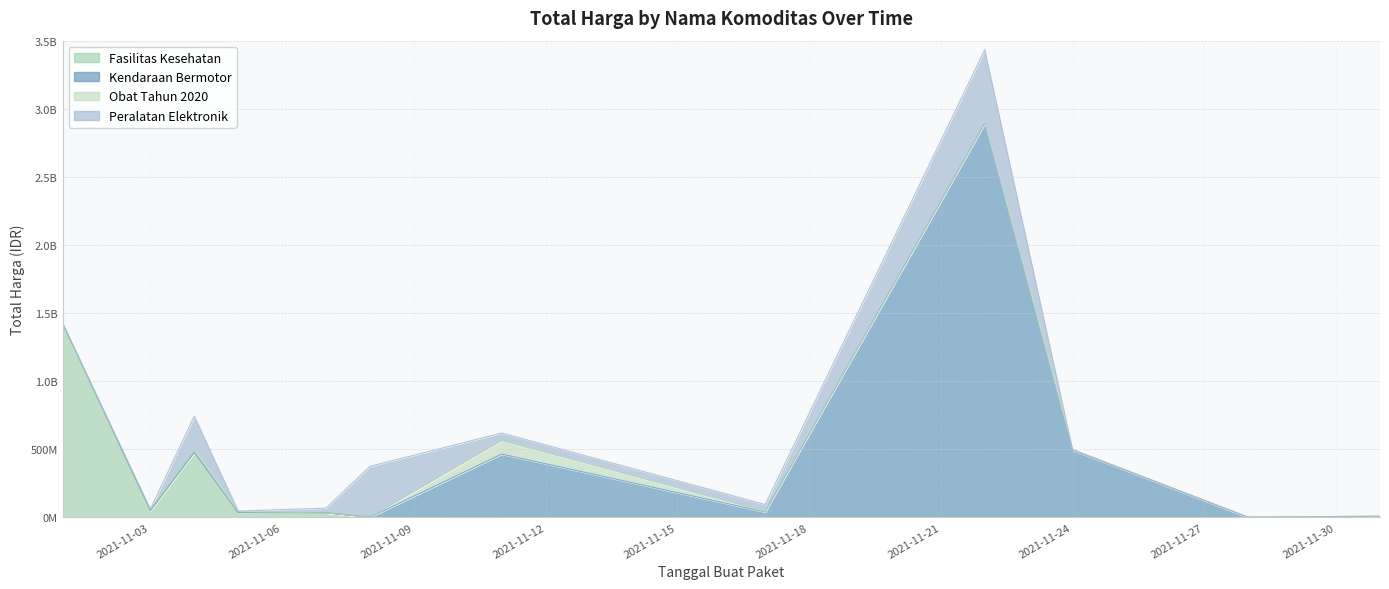

What is the highest value of the Obat Tahun 2020 series?

98772570